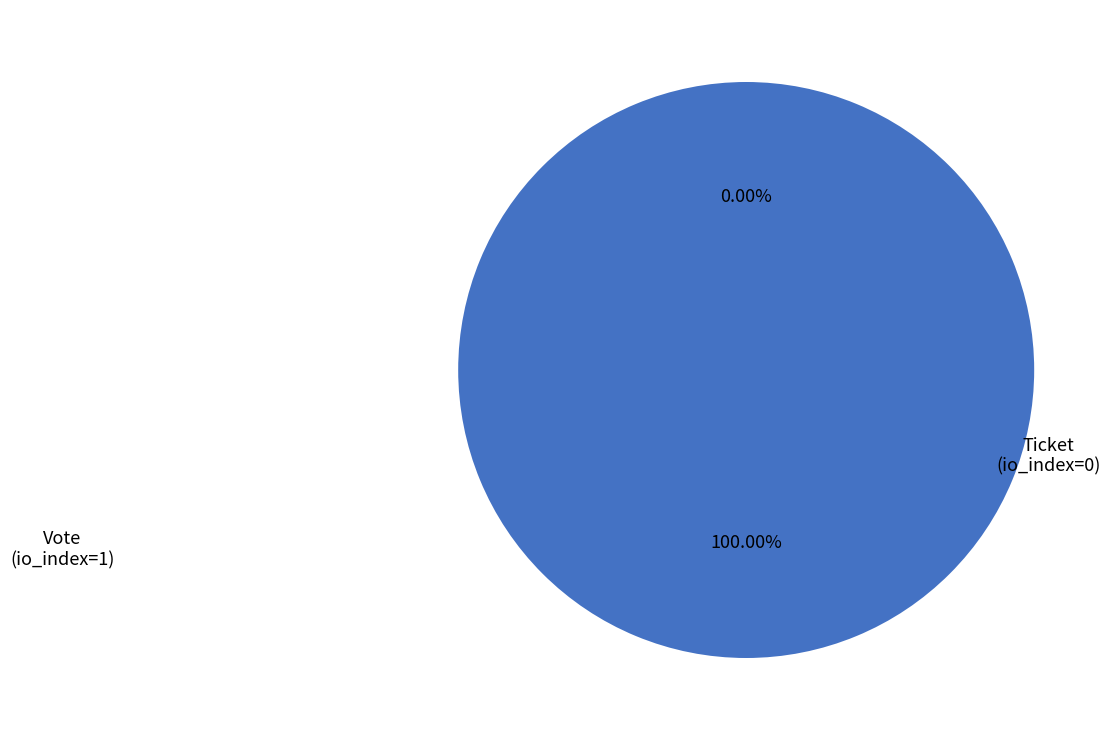

Is it true that Vote
(io_index=1) is 99% of the pie?

False